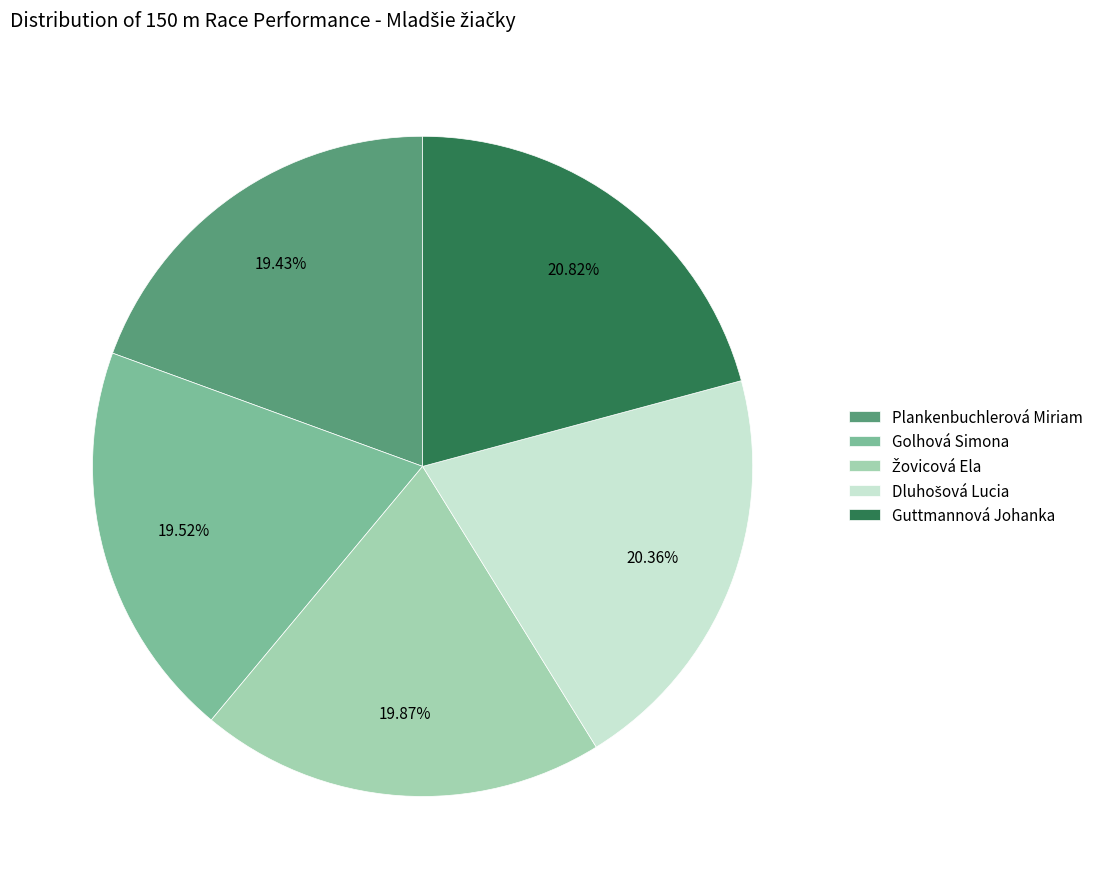

Does Guttmannová Johanka account for over 50% of the chart?

No